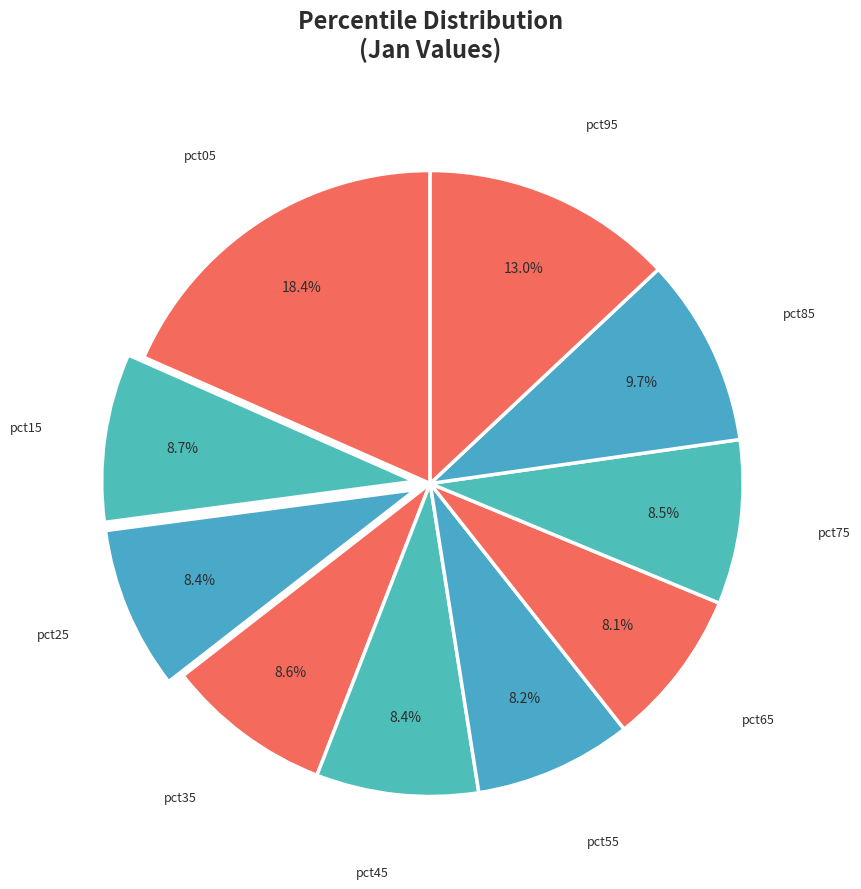

Does any single category account for the majority?

No